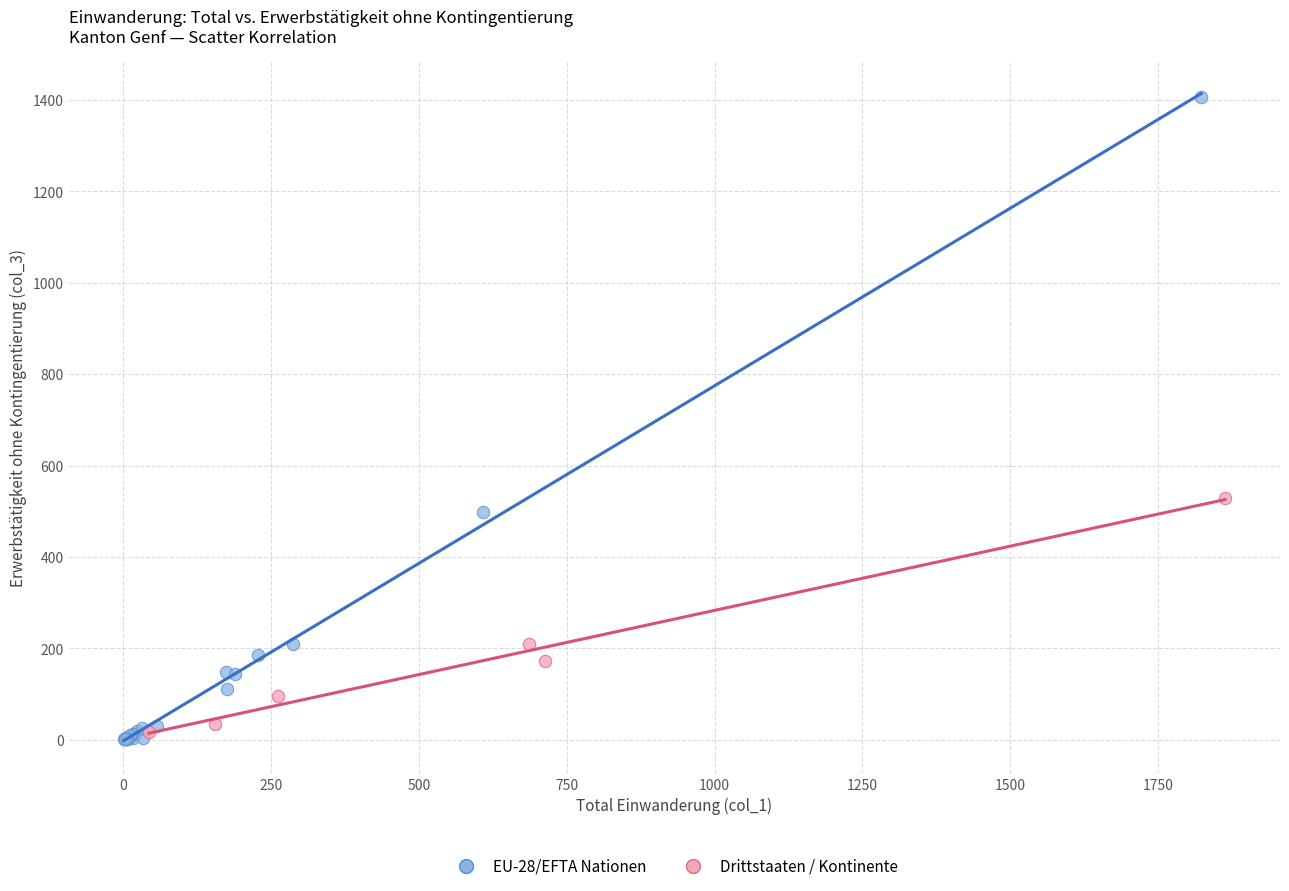

Which series contains the lowest Y value?

EU-28/EFTA Nationen